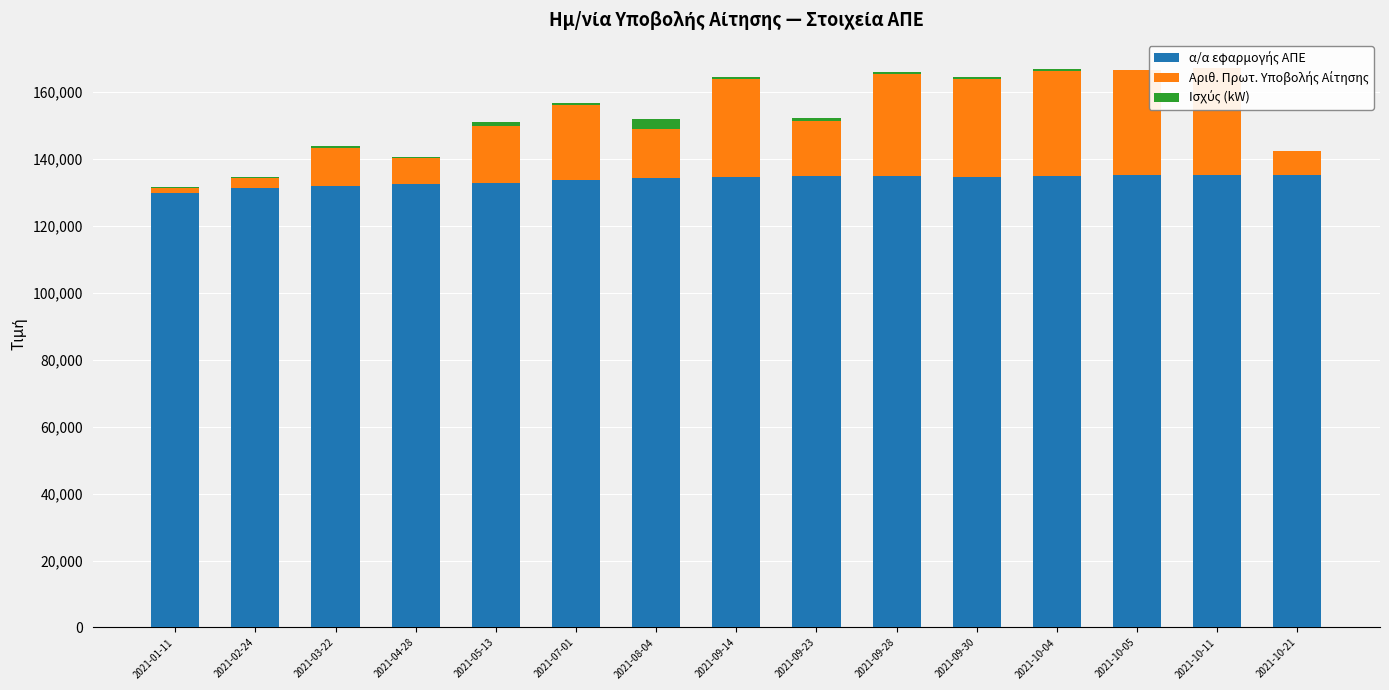

Reading left to right, transcribe all the data shown in this chart.

α/α εφαρμογής ΑΠΕ: 2021-01-11=129679.0	2021-02-24=131250.0	2021-03-22=131910.0	2021-04-28=132364.0	2021-05-13=132697.0	2021-07-01=133543.0	2021-08-04=134111.0	2021-09-14=134692.0	2021-09-23=134751.0	2021-09-28=134860.0	2021-09-30=134677.0	2021-10-04=134991.0	2021-10-05=135192.0	2021-10-11=135173.0	2021-10-21=135181.0
Αριθ. Πρωτ. Υποβολής Αίτησης: 2021-01-11=1479.0	2021-02-24=2969.0	2021-03-22=11349.0	2021-04-28=7763.0	2021-05-13=17147.0	2021-07-01=22612.0	2021-08-04=14762.0	2021-09-14=29186.0	2021-09-23=16548.0	2021-09-28=30512.0	2021-09-30=29188.0	2021-10-04=31161.0	2021-10-05=31211.0	2021-10-11=31891.0	2021-10-21=7104.0
Ισχύς (kW): 2021-01-11=500.0	2021-02-24=390.0	2021-03-22=500.0	2021-04-28=390.0	2021-05-13=999.9	2021-07-01=500.0	2021-08-04=2990.0	2021-09-14=499.6	2021-09-23=999.0	2021-09-28=499.6	2021-09-30=499.6	2021-10-04=499.0	2021-10-05=113.4	2021-10-11=99.5	2021-10-21=14.6